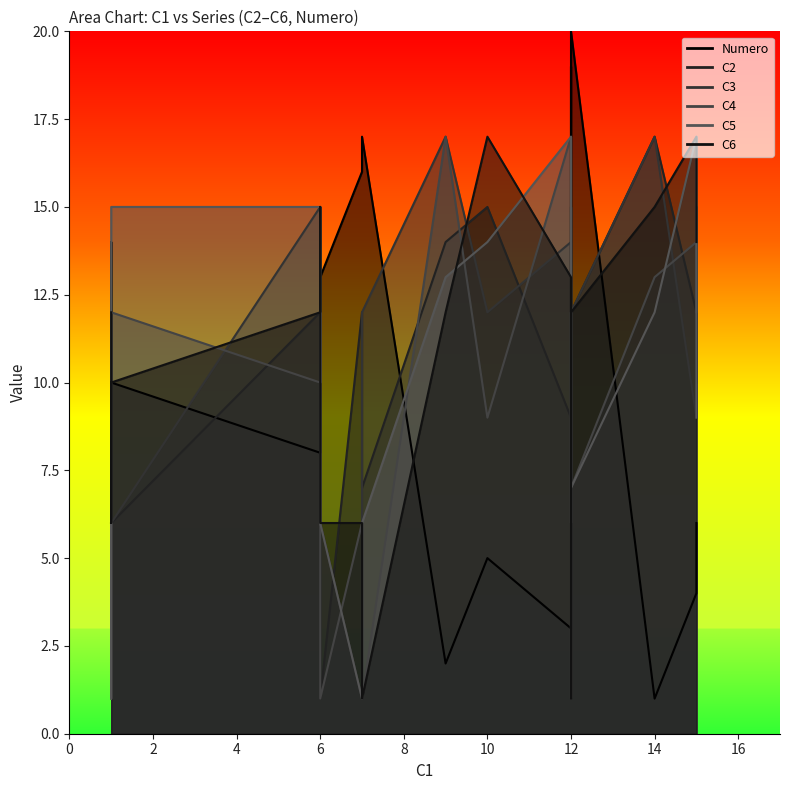

At which category is the sum across all series the highest?

1